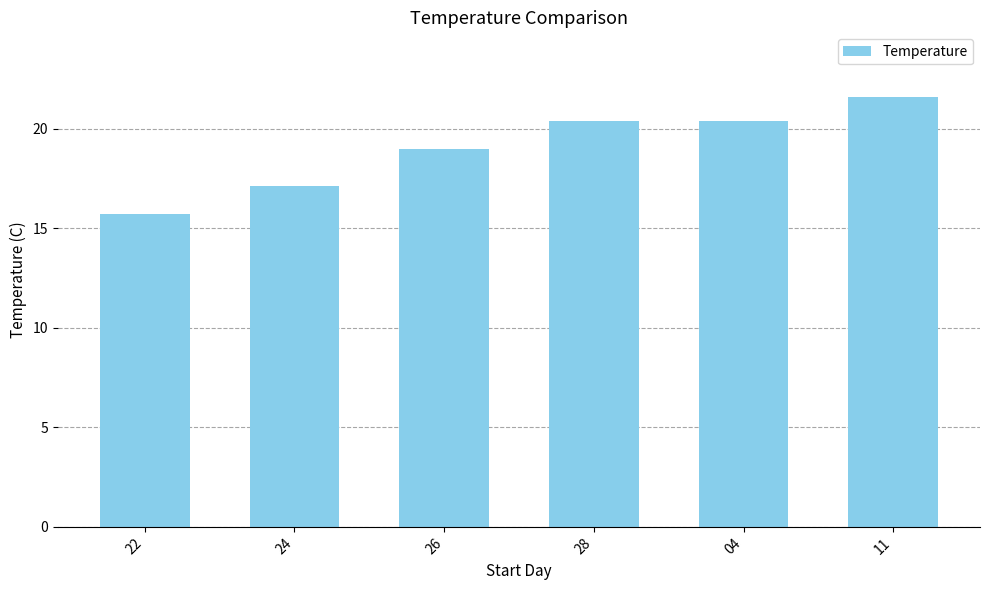

Is it true that the value at 26 is 12.4?

False